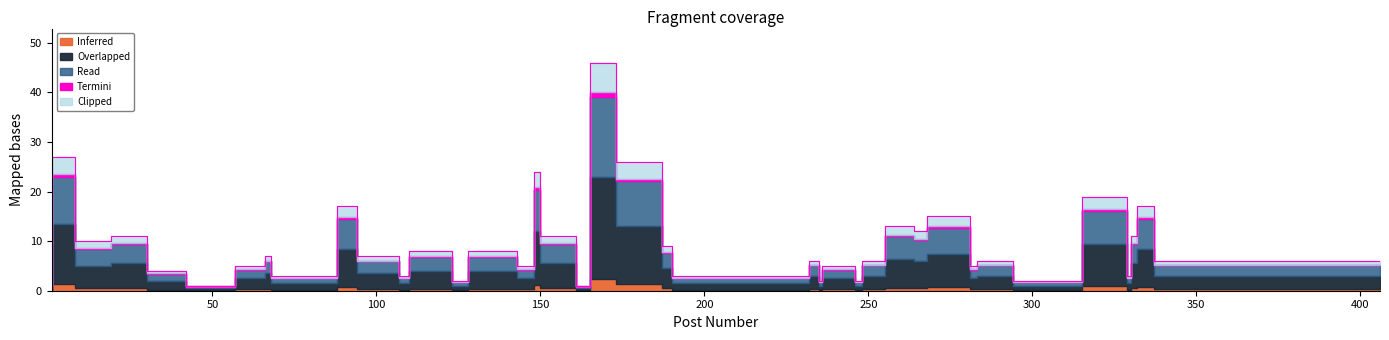

List the labels in order of value, largest first.

173, 8, 187, 150, 329, 94, 337, 281, 264, 268, 30, 161, 332, 19, 190, 123, 143, 68, 107, 235, 249, 255, 294, 406, 66, 148, 246, 283, 42, 88, 110, 232, 330, 128, 236, 248, 315, 1, 57, 165